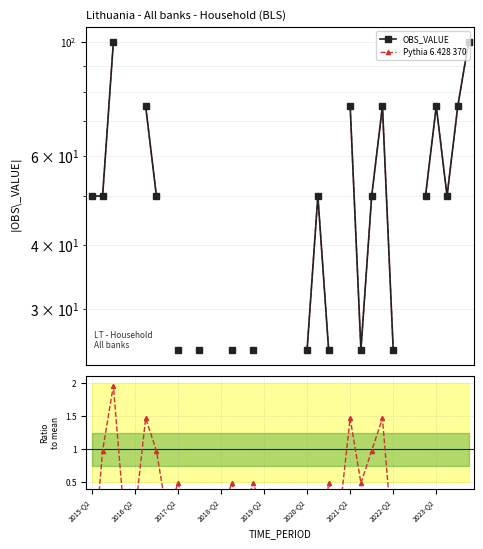

What is the spread (max minus min) of values at 2021-Q2?

73.5